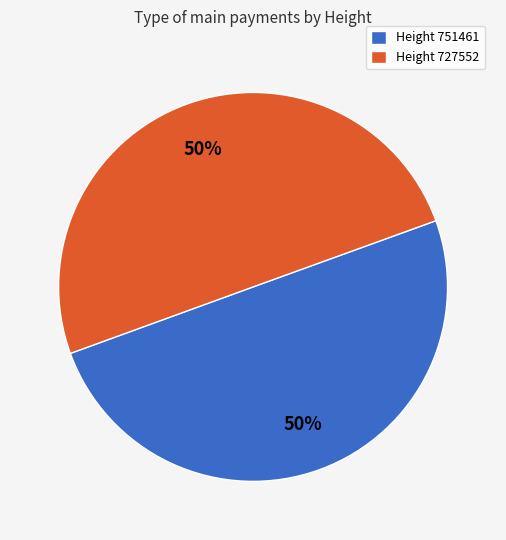

To the nearest percent, what portion does Height 727552 represent?

50%